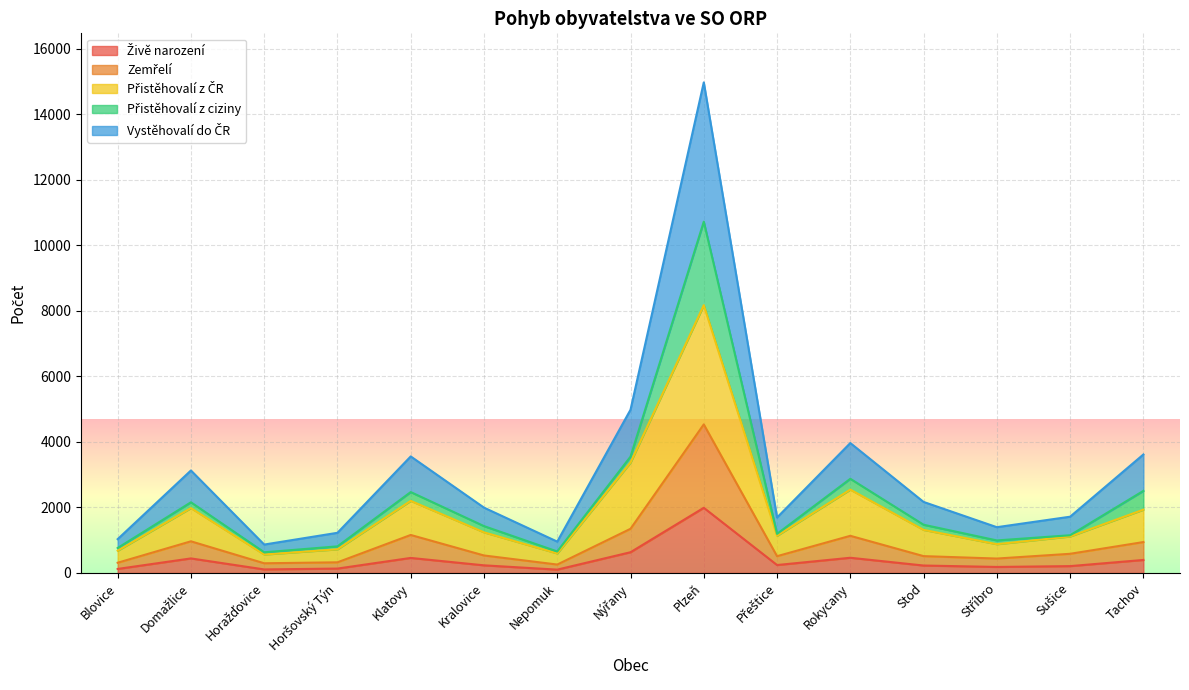

Is the value of Vystěhovalí do ČR at Kralovice greater than the value of Živě narození at Nepomuk?

Yes